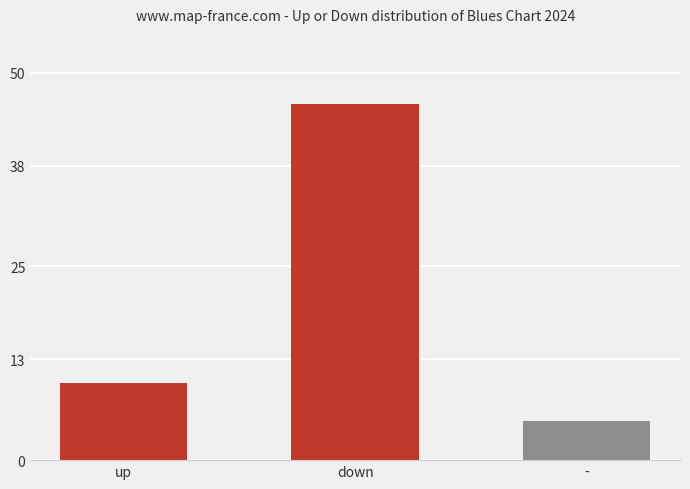

What is the change in value from up to -?

-5